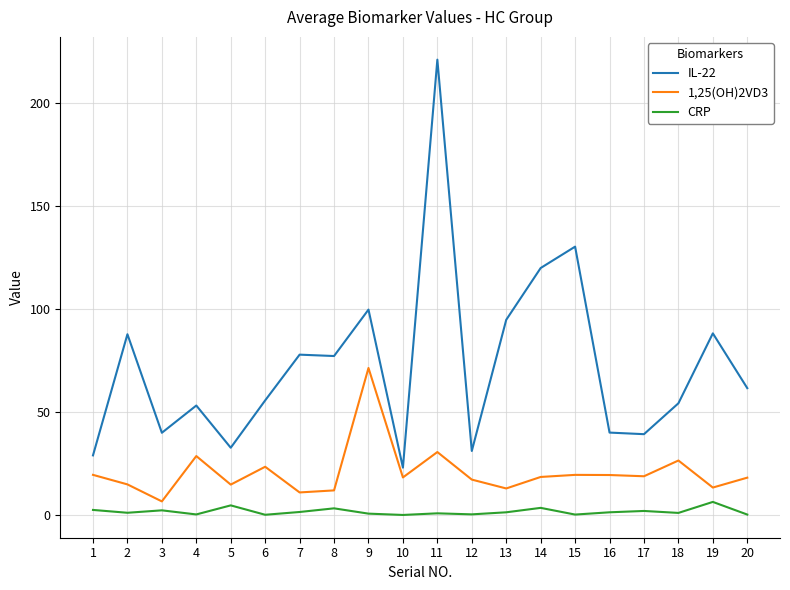

Which series has the largest range (max minus min)?

IL-22